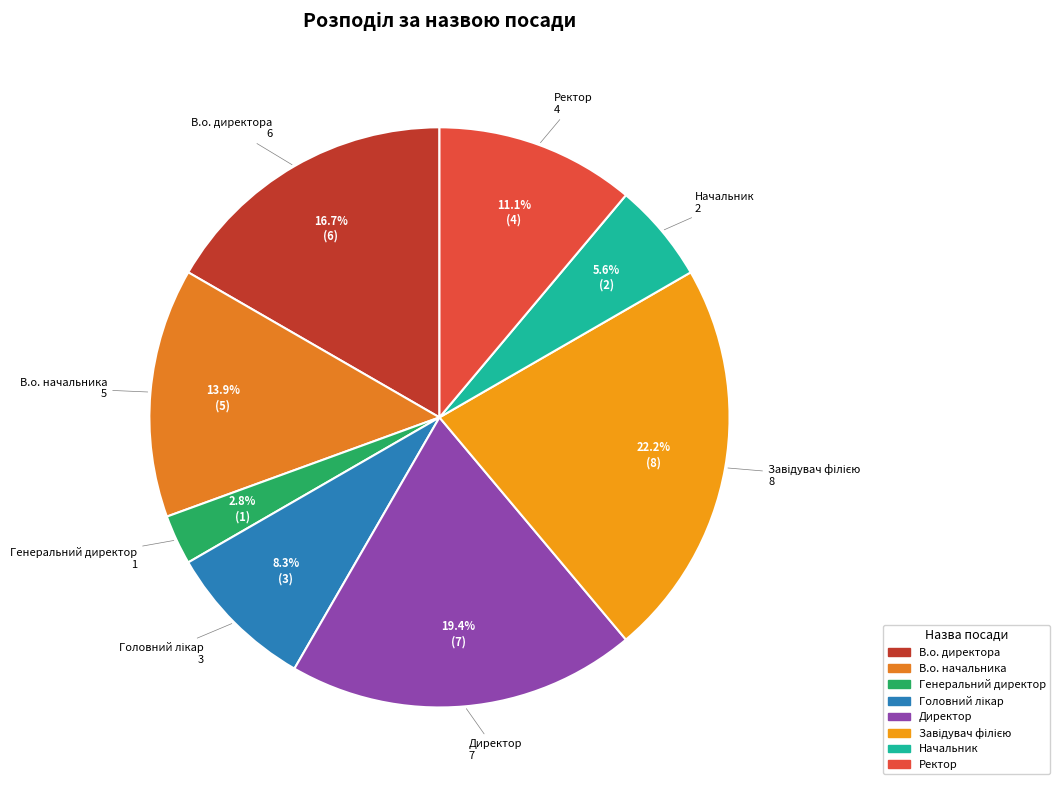

How many slices are in this pie chart?

8